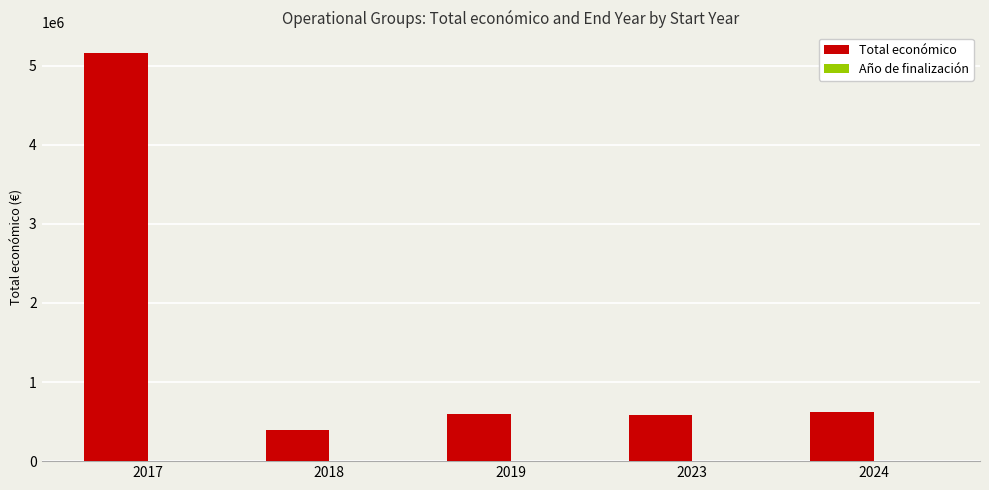

The value of Total económico at 2019 is 277550.1. True or false?

False